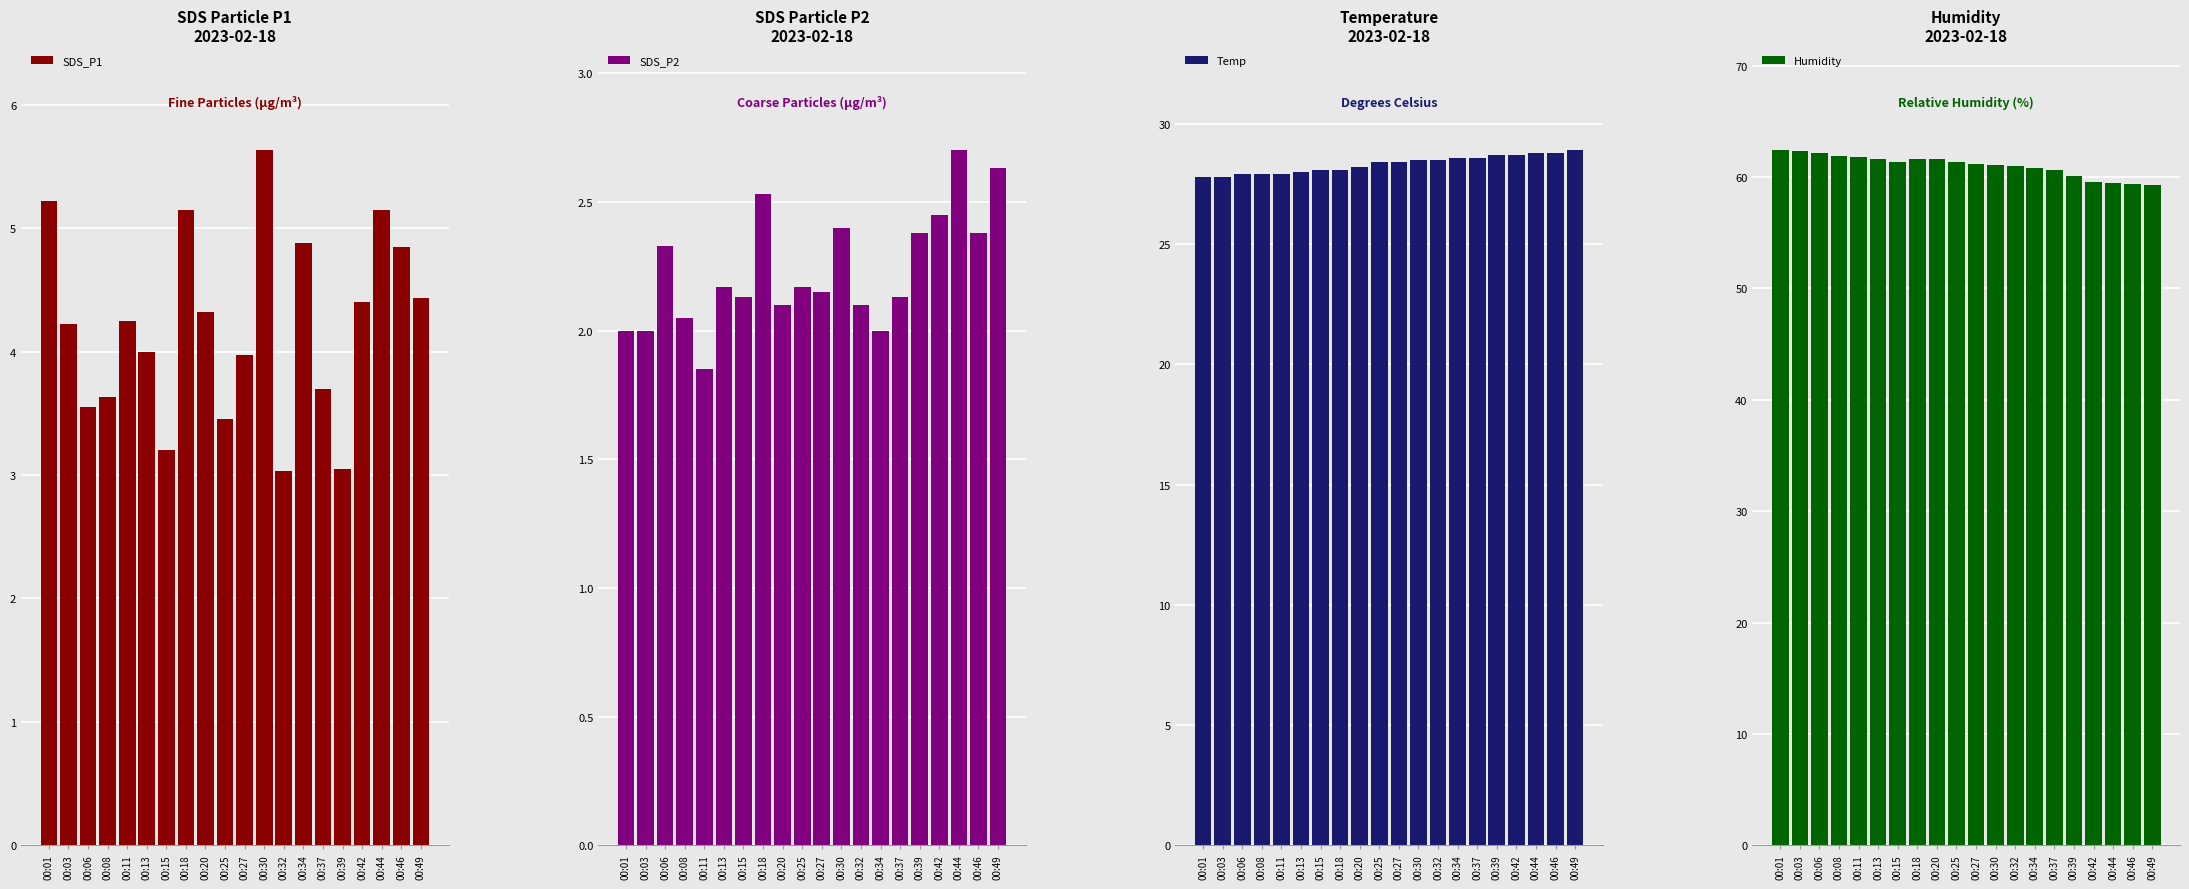

True or false: Humidity has a value of 59.3 at 00:49.

True